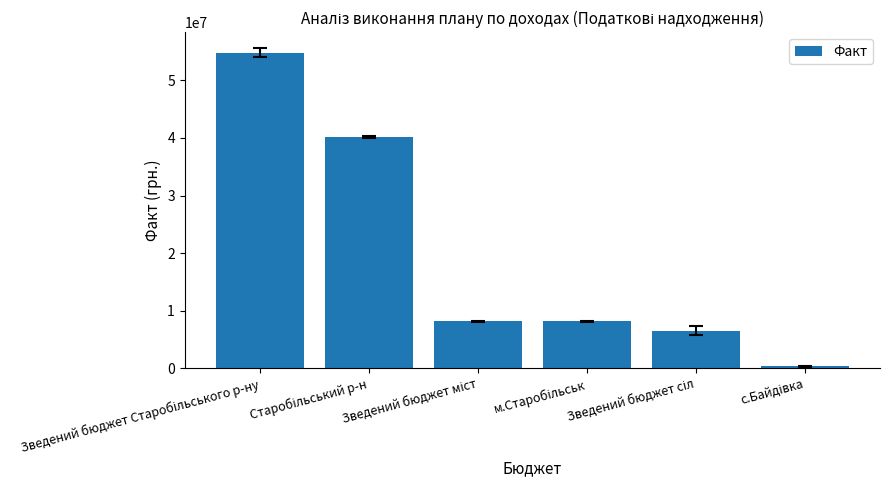

What is the value of the 1st bar from the left?

54826647.9